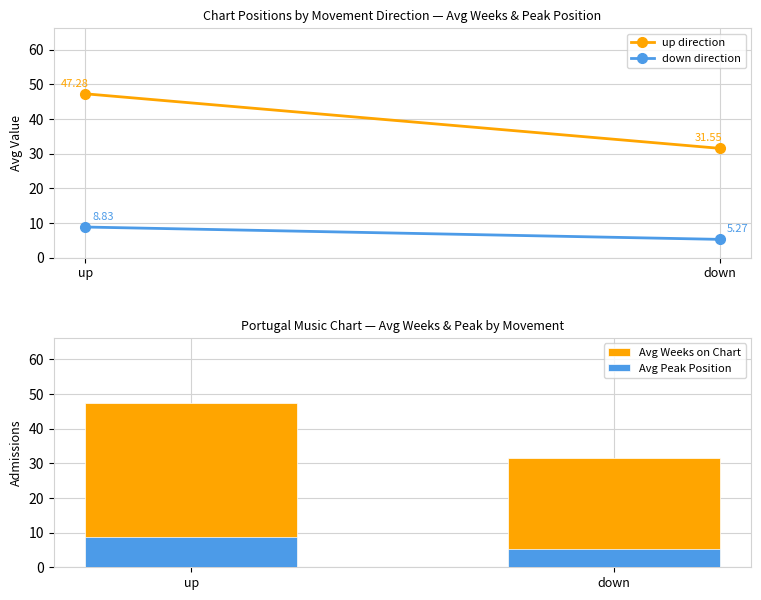

Rank the series by their maximum value, from lowest to highest.

down direction, Avg Peak Position, up direction, Avg Weeks on Chart